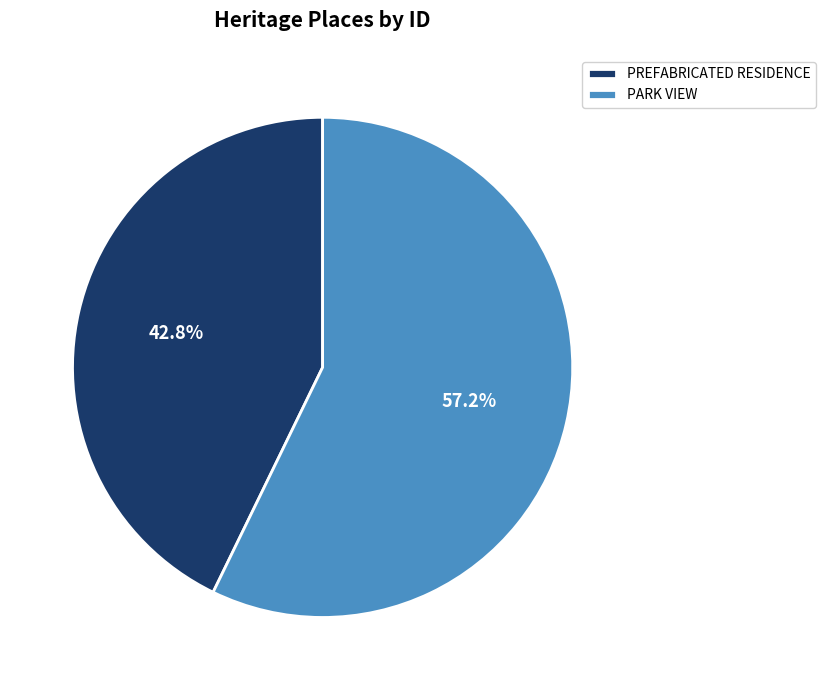

Which slice is the largest?

PARK VIEW